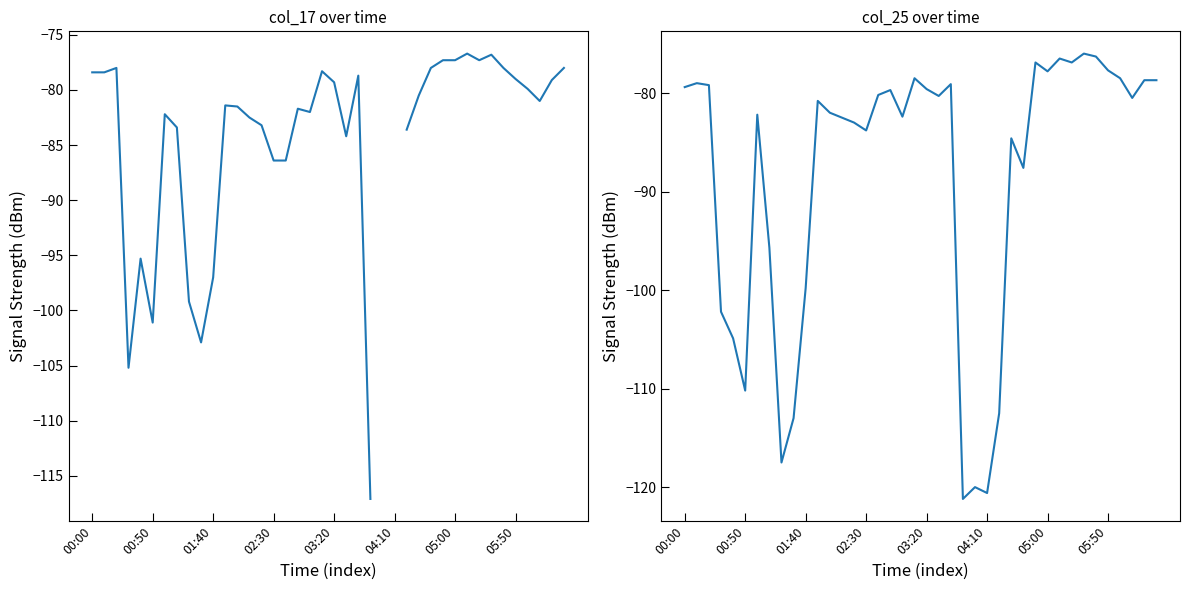

At how many categories does at least one series exceed -105?

37